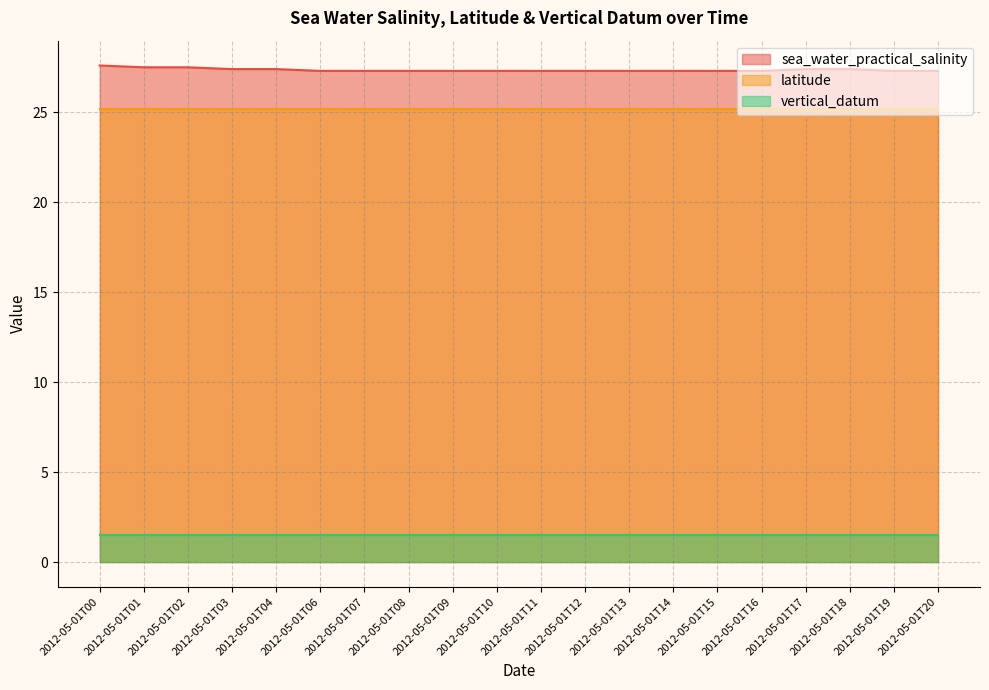

Rank the categories by sea_water_practical_salinity value from highest to lowest.

2012-05-01T00, 2012-05-01T01, 2012-05-01T02, 2012-05-01T03, 2012-05-01T04, 2012-05-01T17, 2012-05-01T18, 2012-05-01T06, 2012-05-01T07, 2012-05-01T08, 2012-05-01T09, 2012-05-01T10, 2012-05-01T11, 2012-05-01T12, 2012-05-01T13, 2012-05-01T14, 2012-05-01T15, 2012-05-01T16, 2012-05-01T19, 2012-05-01T20